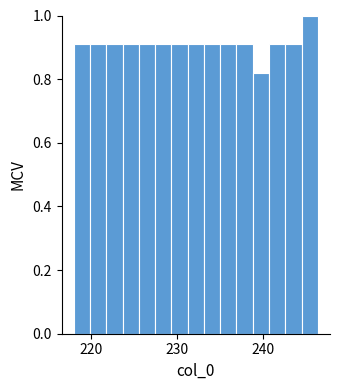

Read against the x-axis, roughly where is the centre of the tallest bar?

245